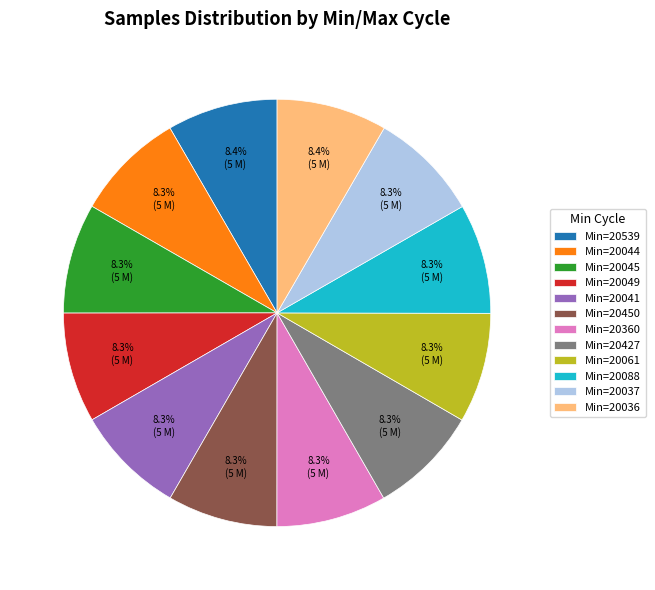

Is Min=20427 the majority of the pie?

No